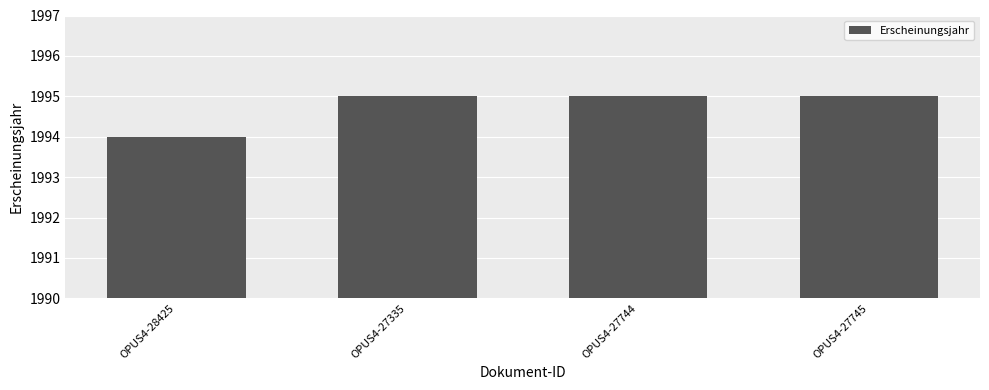

What is the difference between the maximum and minimum values?

1